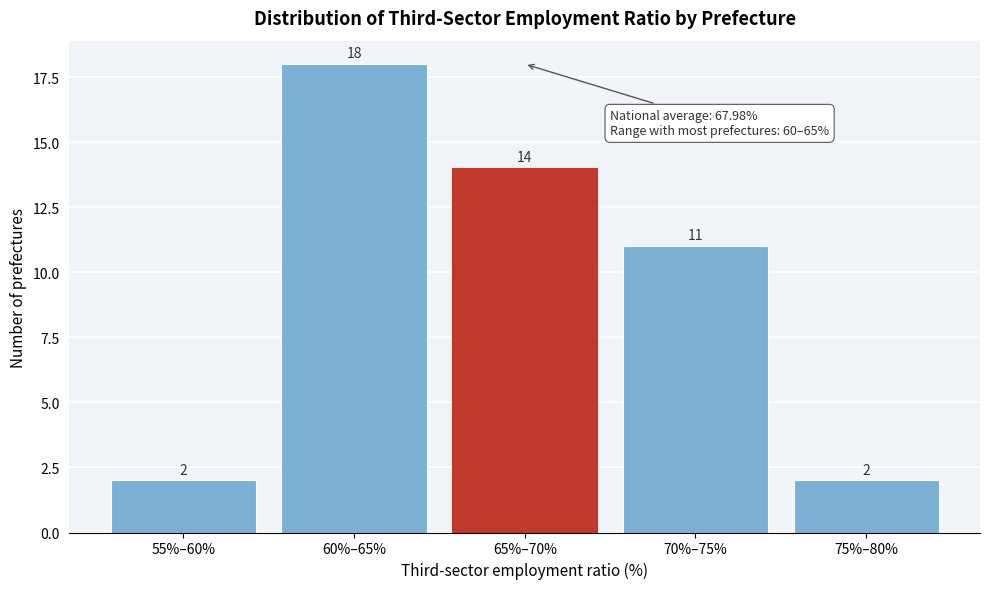

Reading right to left, extract all data points from this chart.

2	11	14	18	2